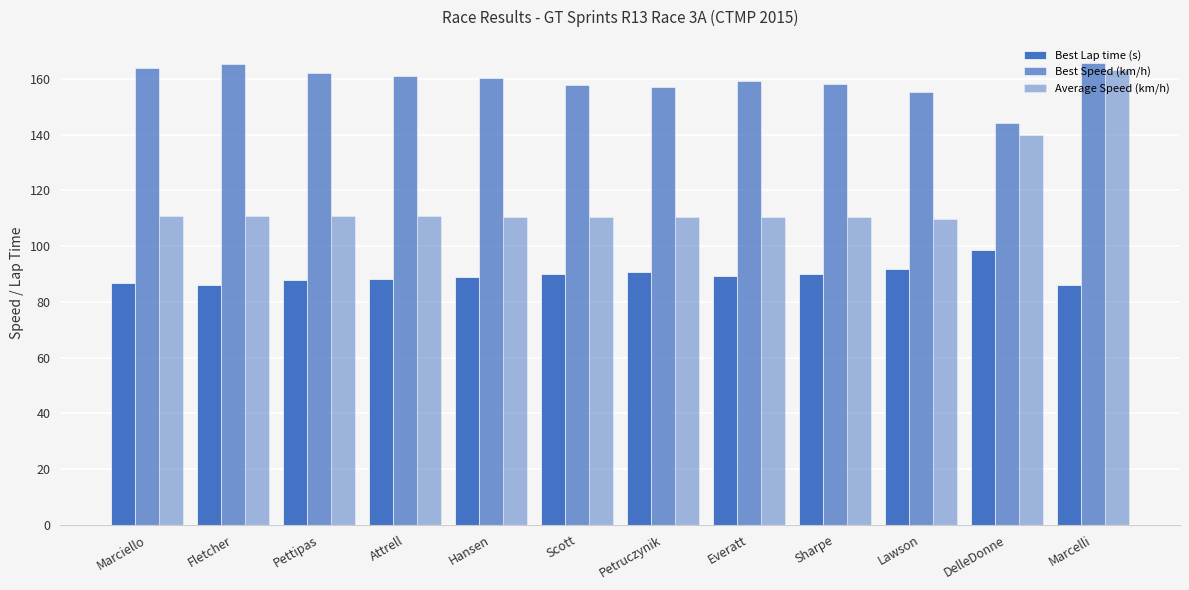

What is the average value of the Average Speed (km/h) series?

117.4